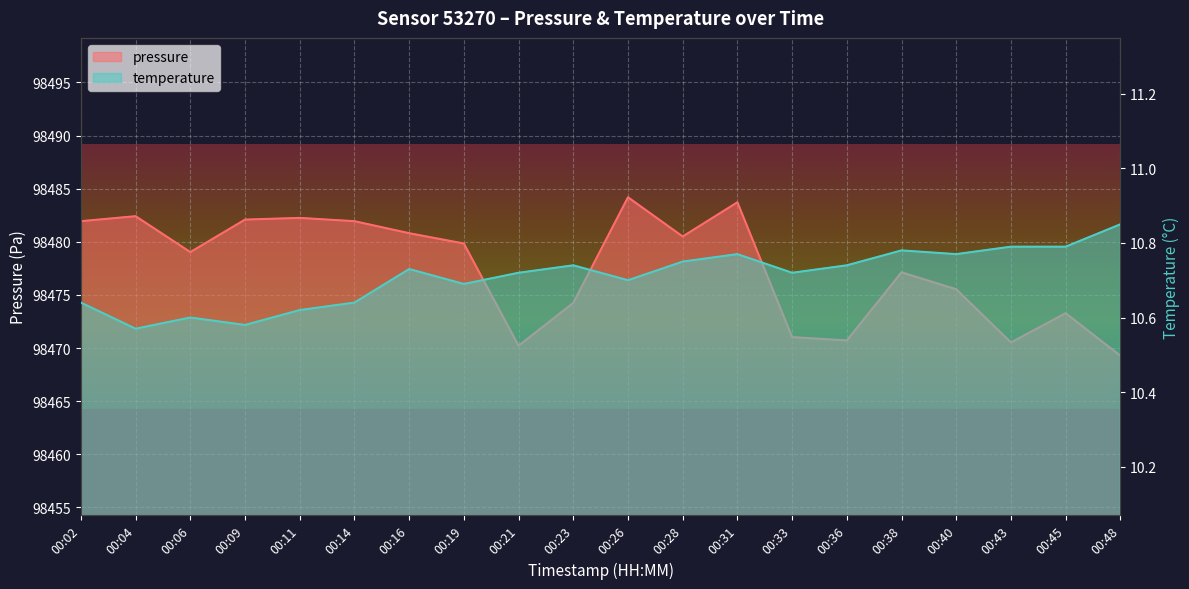

How many interior local valleys does the temperature series have?

6